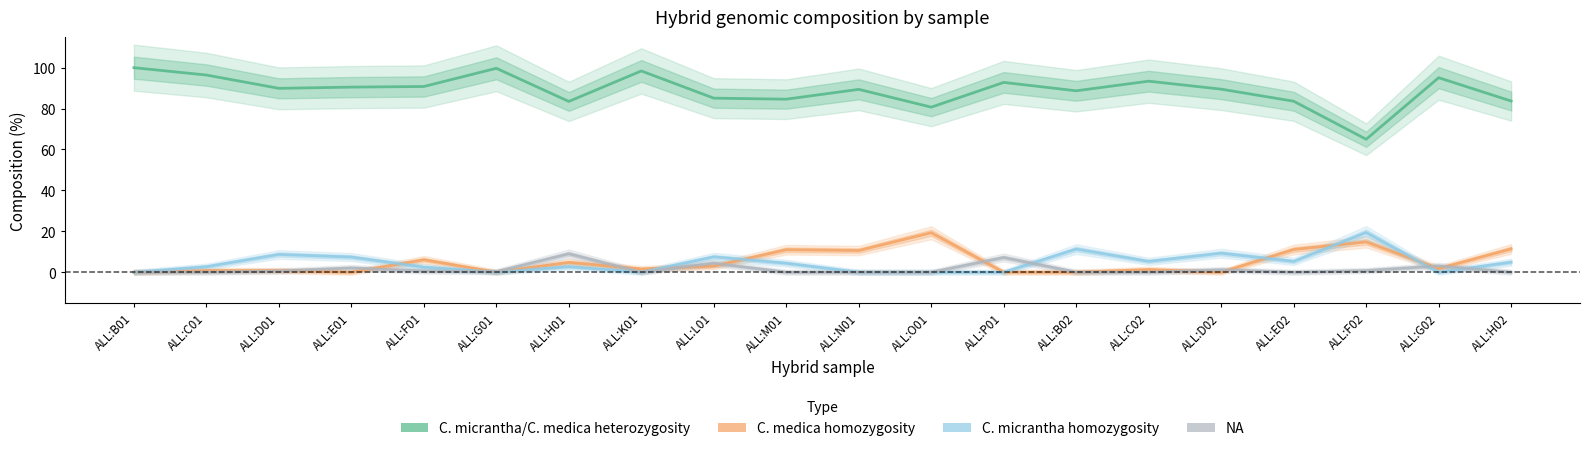

What position from the left is ALL:L01?

9